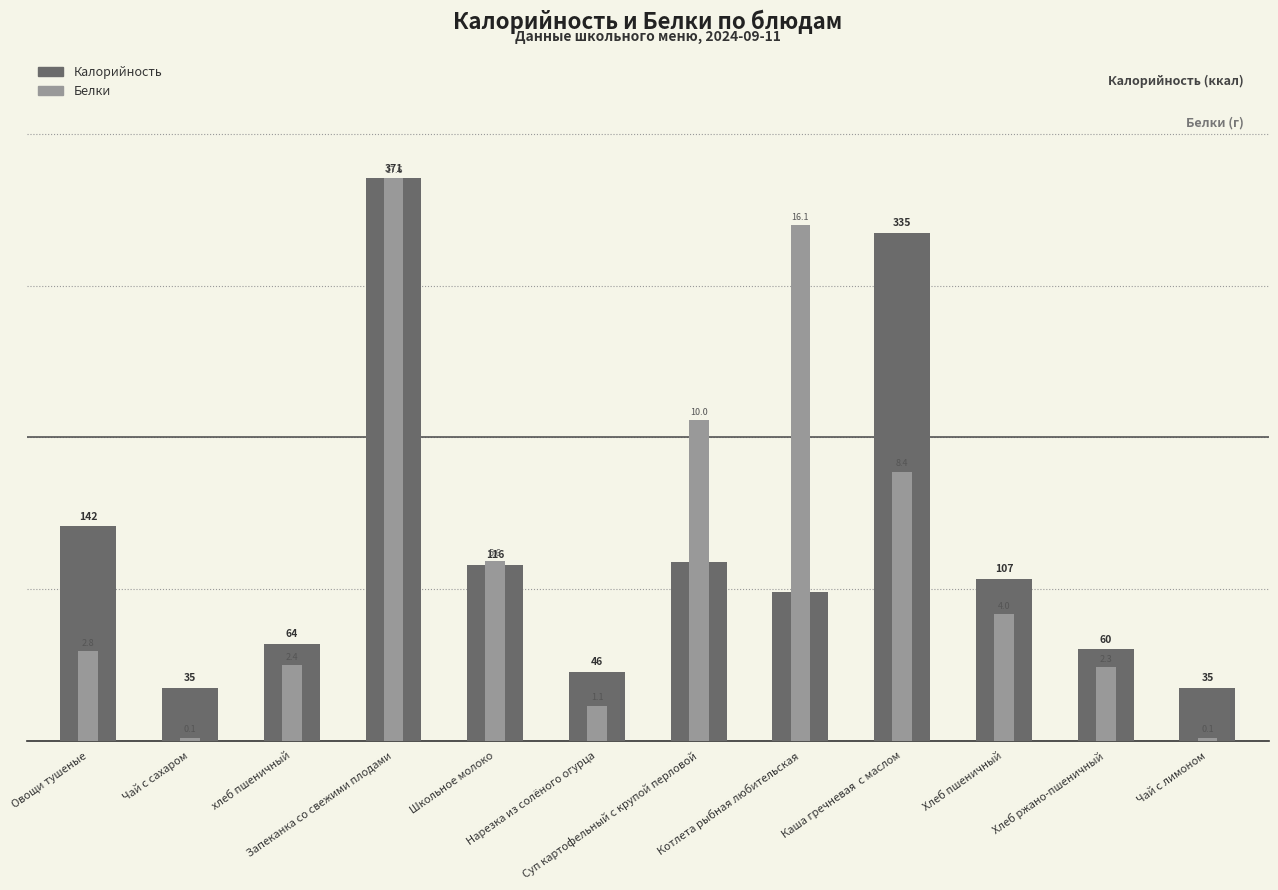

List the labels in order of Белки value, smallest first.

Чай с сахаром, Чай с лимоном, Нарезка из солёного огурца, Хлеб ржано-пшеничный, хлеб пшеничный, Овощи тушеные, Хлеб пшеничный, Школьное молоко, Каша гречневая  с маслом, Суп картофельный с крупой перловой, Котлета рыбная любительская, Запеканка со свежими плодами